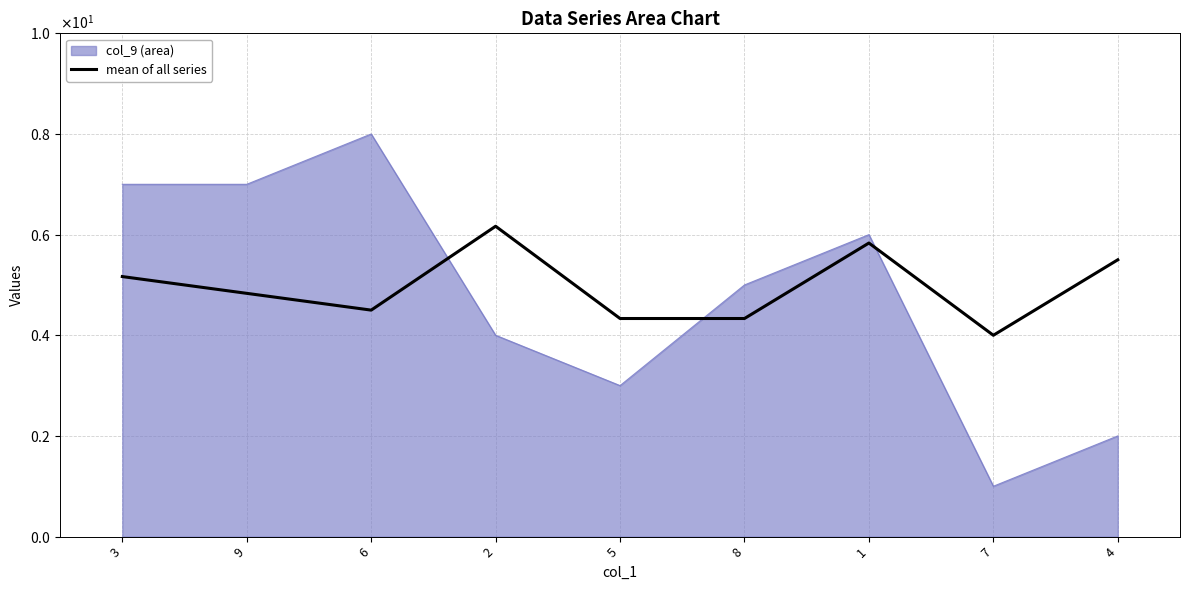

What is the minimum value shown in the chart?

4.0